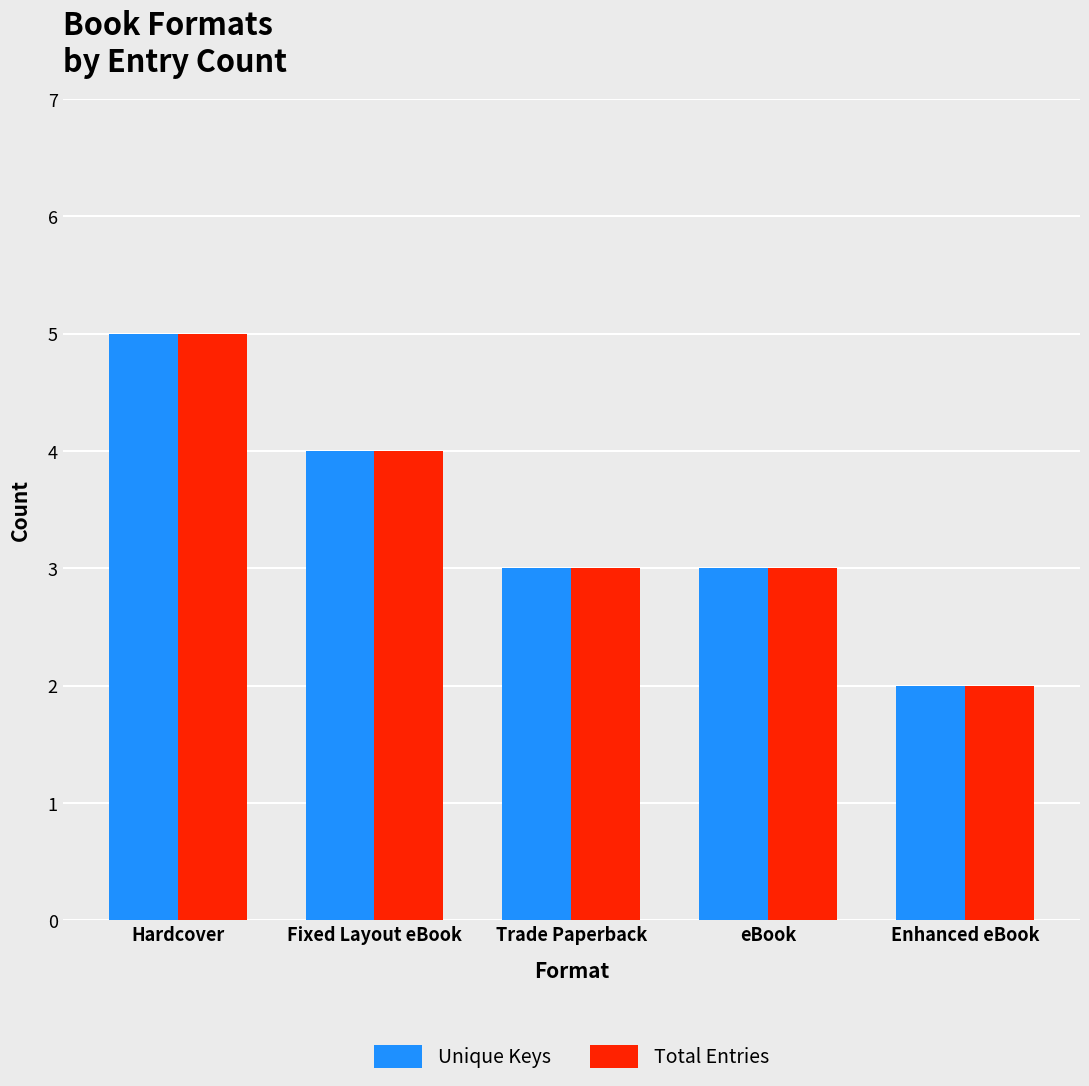

At which category is the sum across all series the highest?

Hardcover